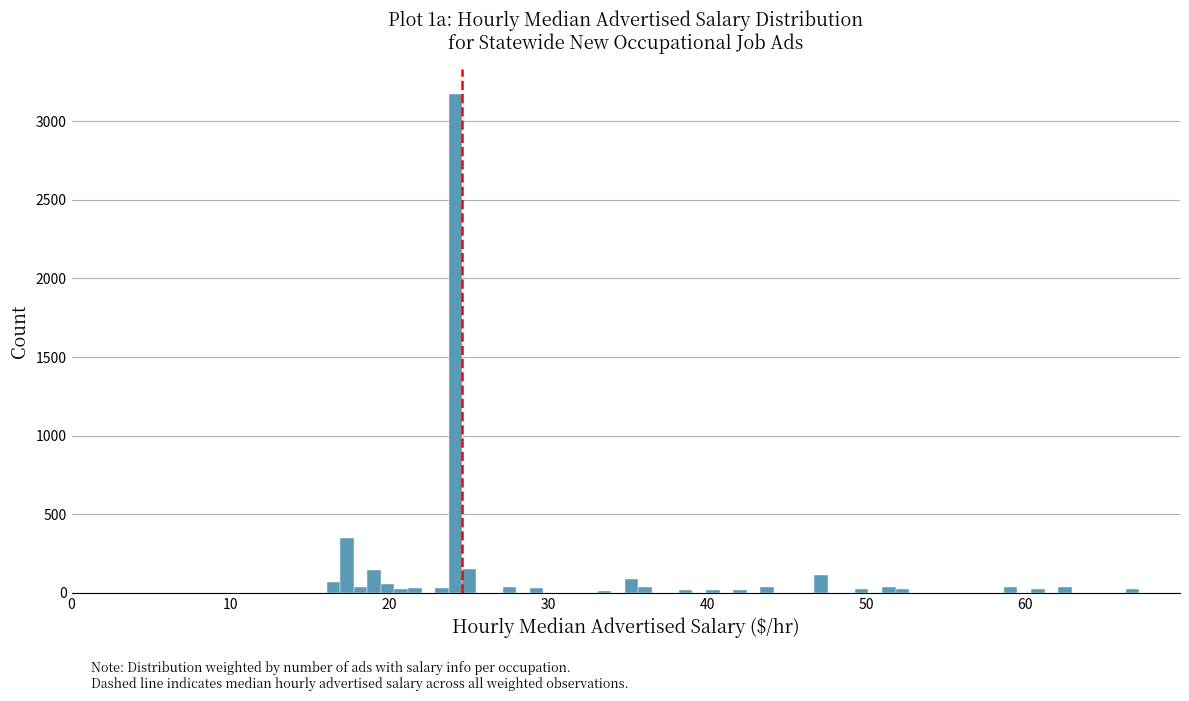

Around what value on the x-axis is the tallest bar? Give the approximate position of its centre, as read against the axis.

24